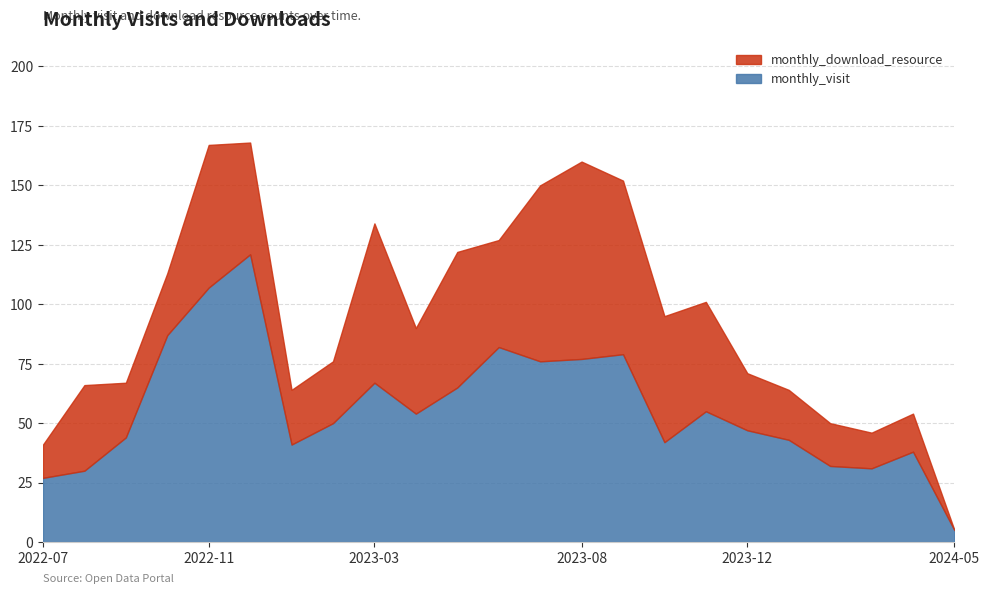

True or false: monthly_visit and monthly_download_resource intersect in this chart.

True